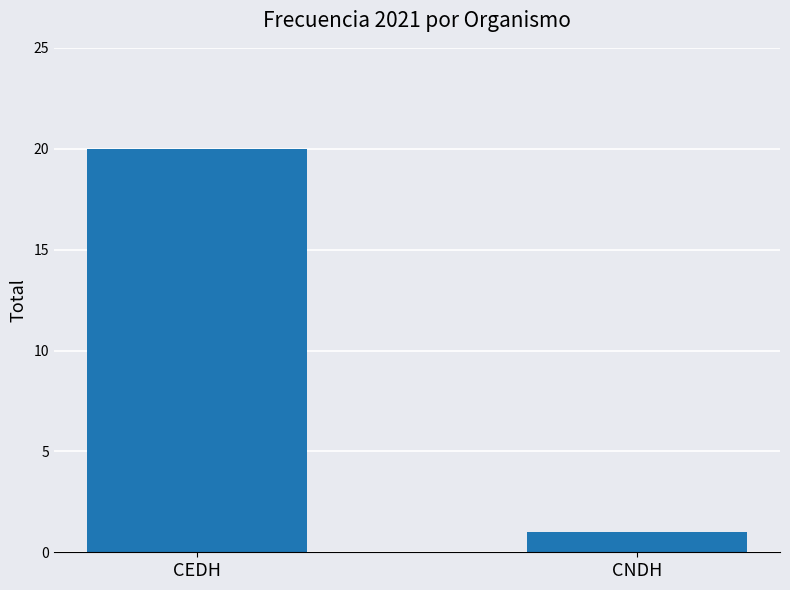

What position from the left is CNDH?

2